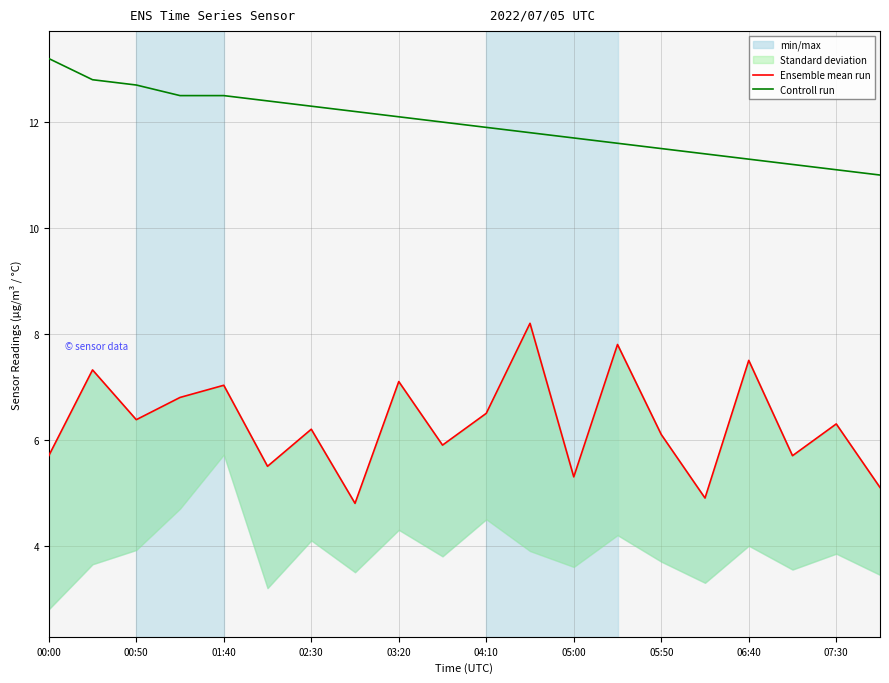

What is the minimum value shown in the chart?

4.8